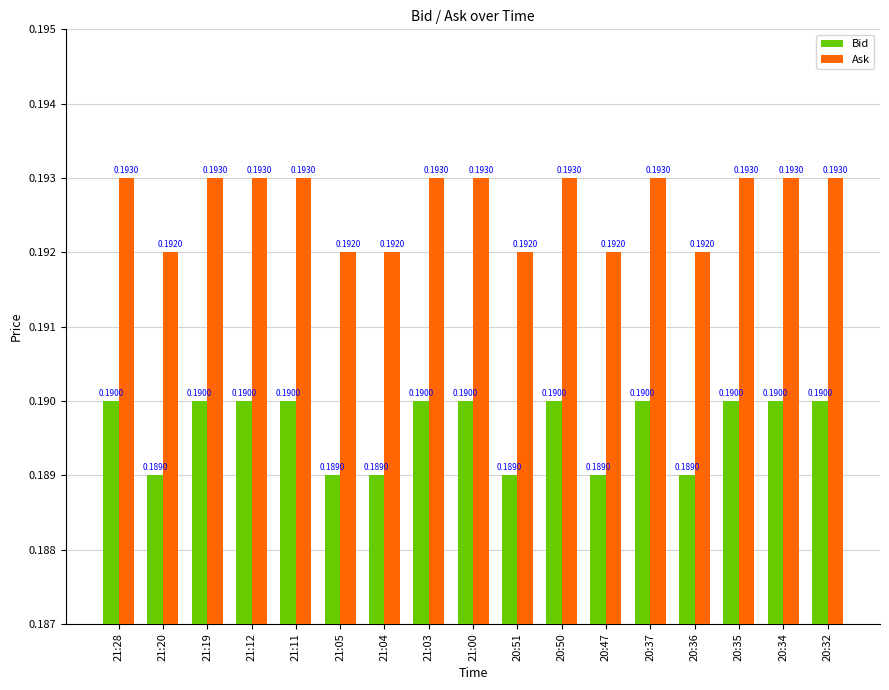

What are all the series names shown in the legend?

Bid, Ask